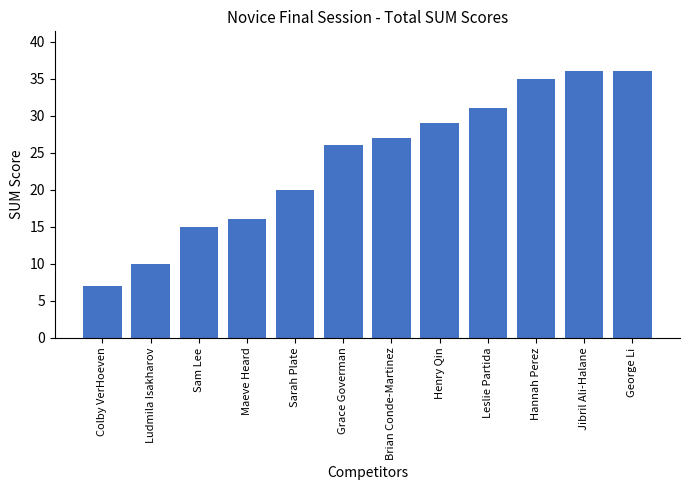

Does the chart contain any negative values?

No